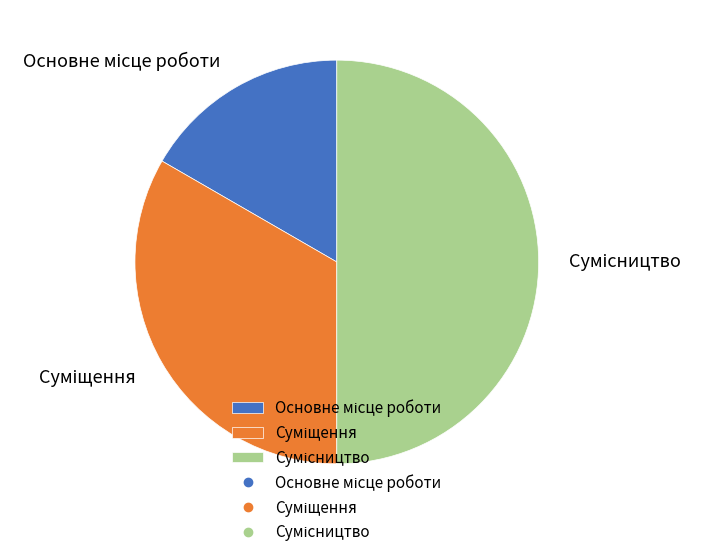

What percentage is the Сумісництво slice, to the nearest percent?

50%